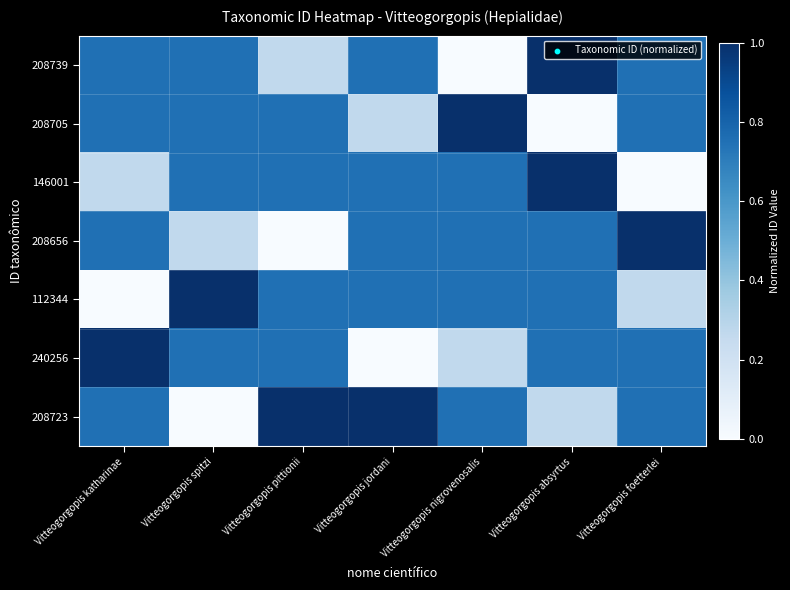

Between Vitteogorgopis spitzi and Vitteogorgopis foetterlei, which is larger?

Vitteogorgopis foetterlei